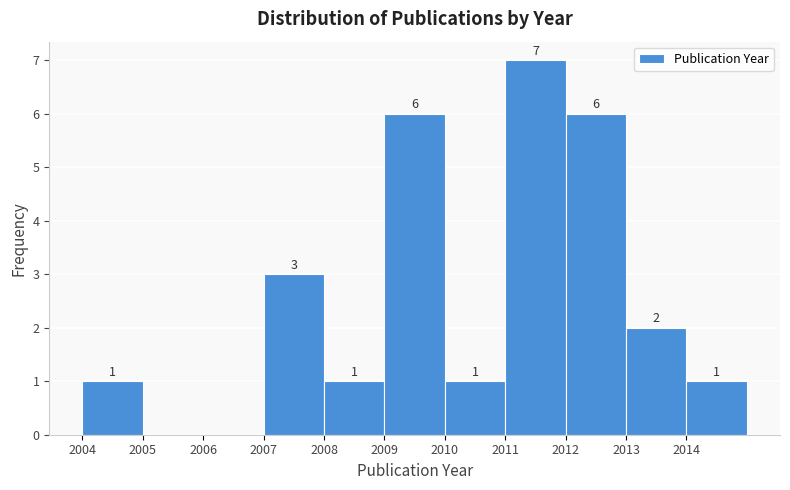

Which range on the x-axis has the tallest bar?

2011 to 2012